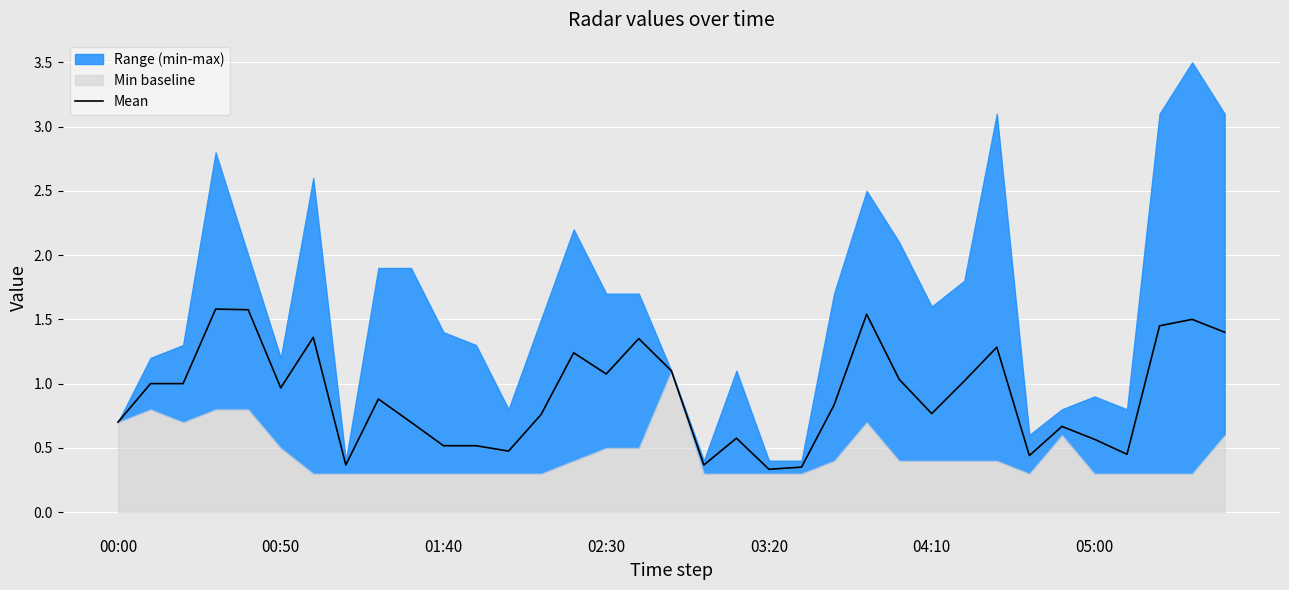

What is the lowest value of the Mean series?

0.3